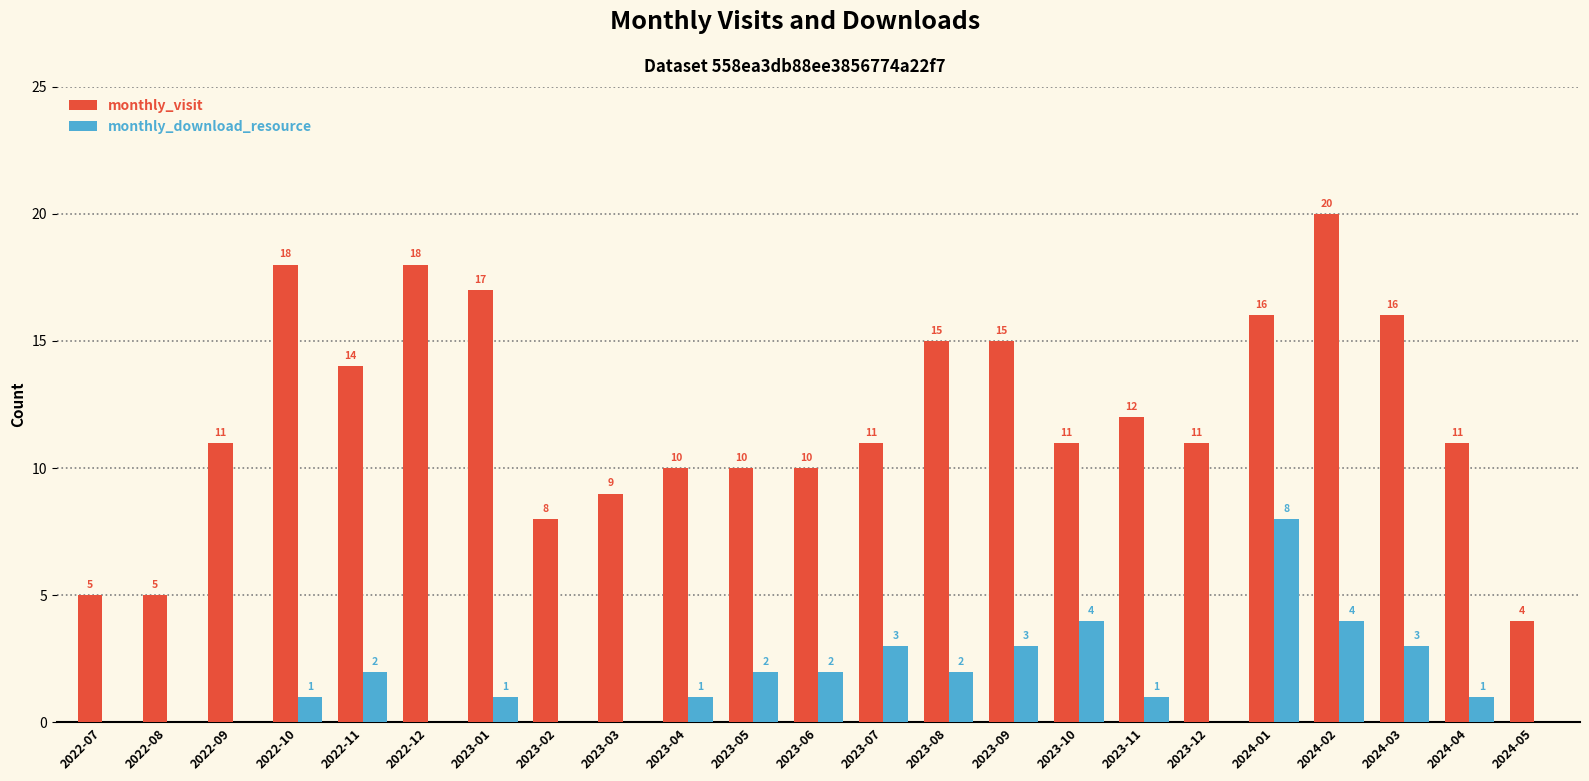

What is the maximum value shown in the chart?

20